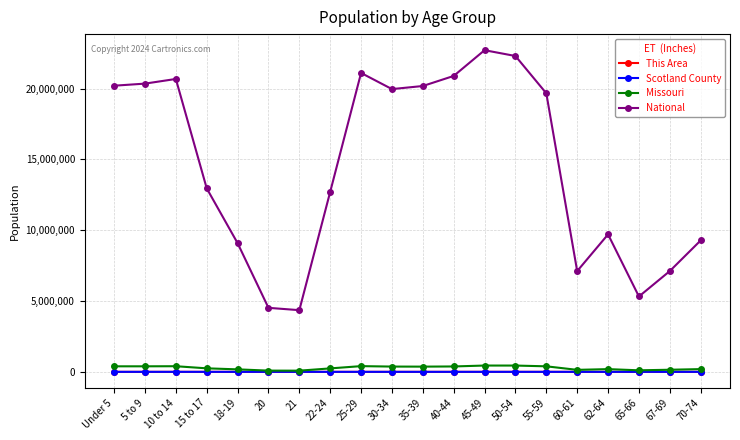

At how many categories does at least one series exceed 13376323?

10